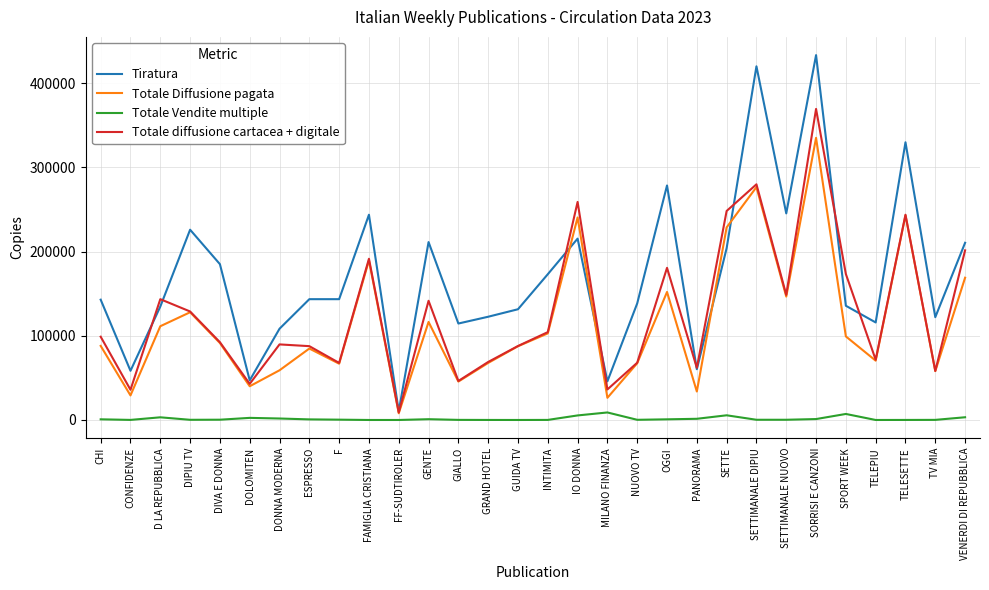

Which series changed the most between INTIMITA and NUOVO TV?

Totale diffusione cartacea + digitale